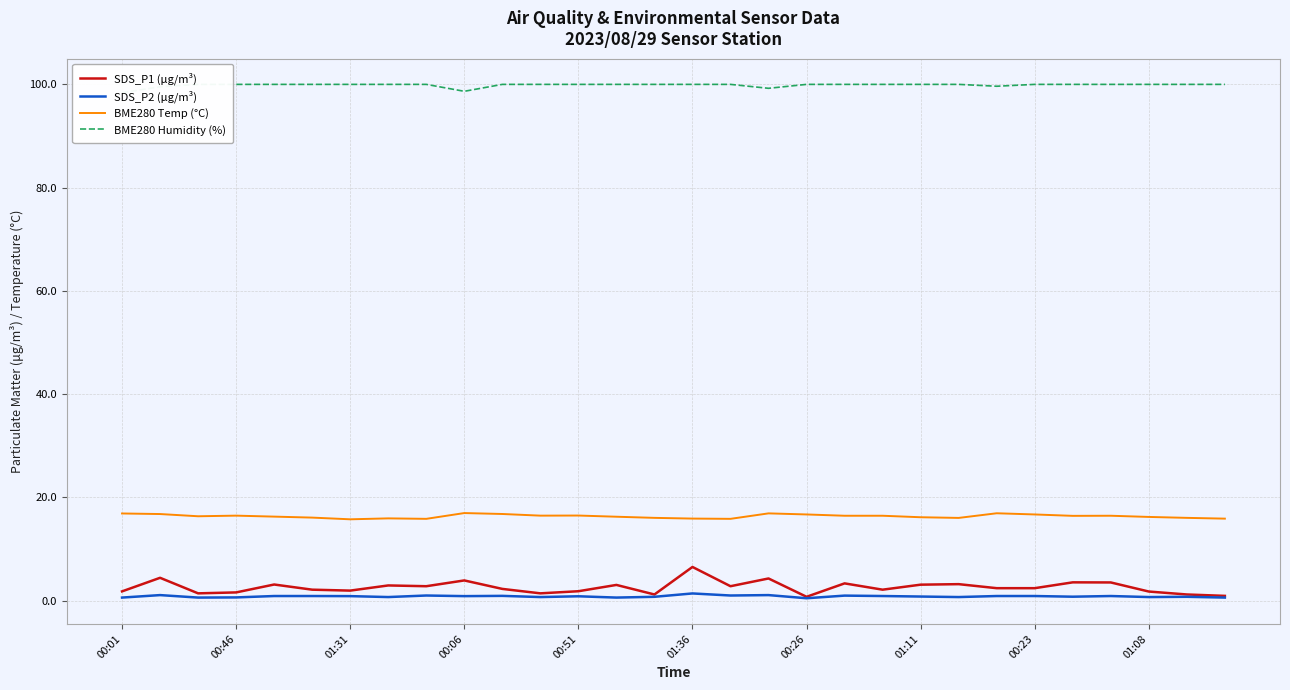

What is the maximum value for BME280 Temp (°C)?

17.0